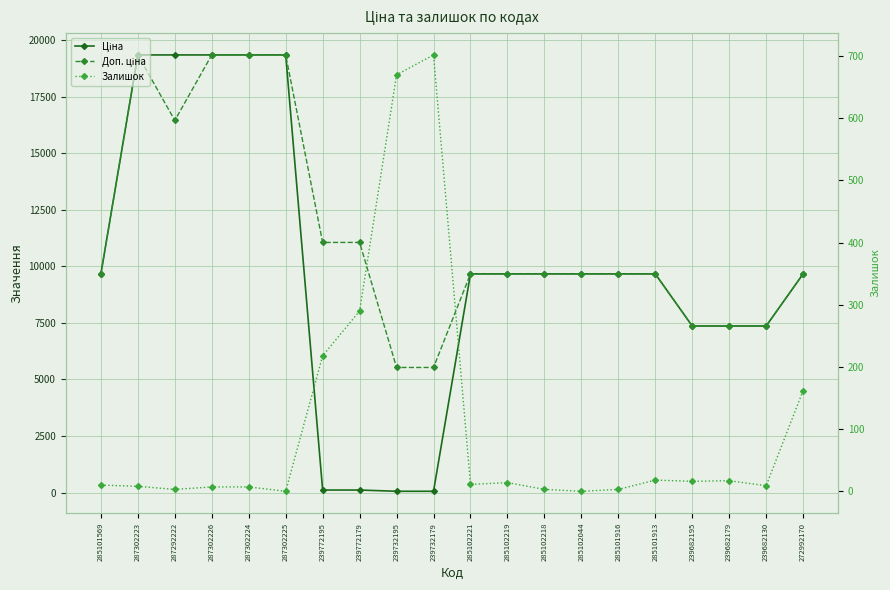

True or false: Доп. ціна and Залишок cross at least once.

False